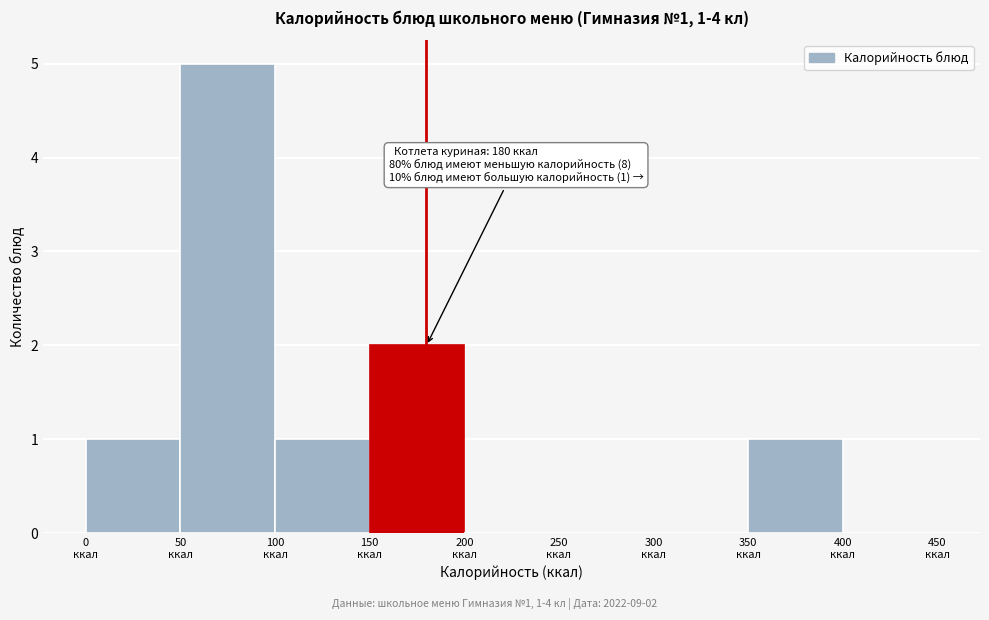

Over which range of the x-axis is the bar tallest?

50 to 100